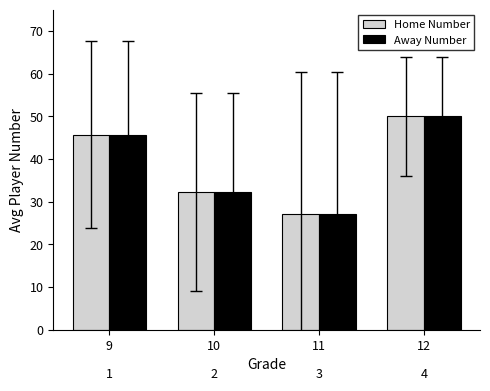

Where does the Home Number series first go above 45?

9